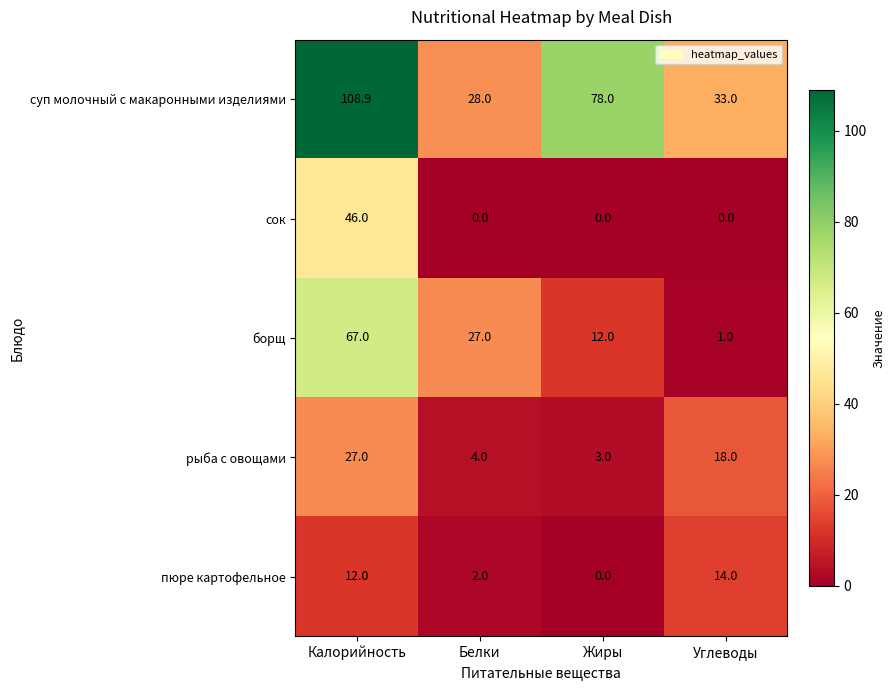

Which label corresponds to the largest value in the chart?

Калорийность